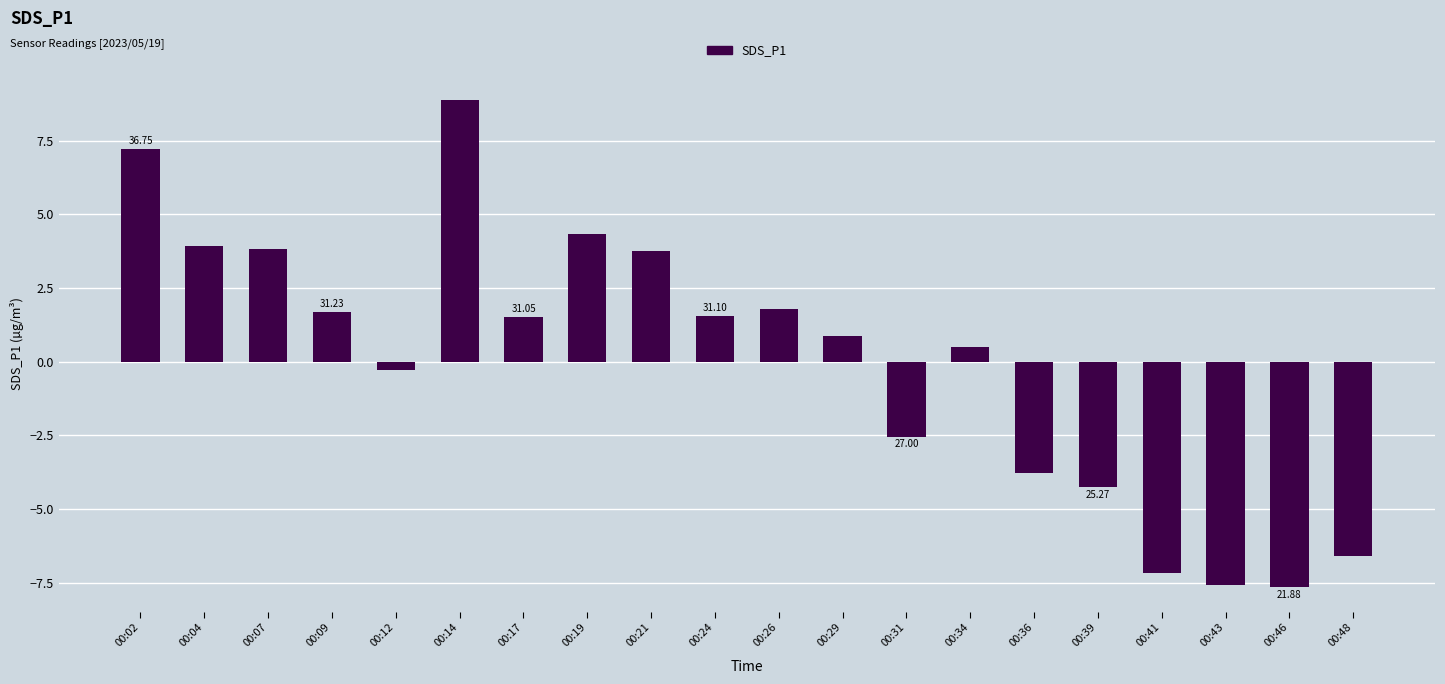

What is the value of the 3rd bar from the left?

3.8